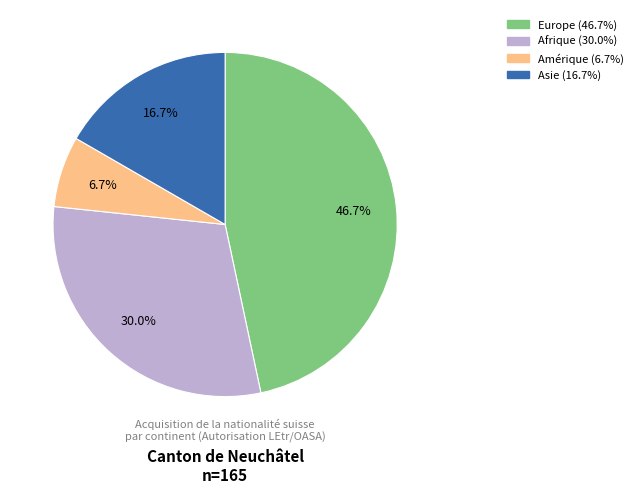

To the nearest percent, what is the difference between the largest and smallest slice percentages?

40%